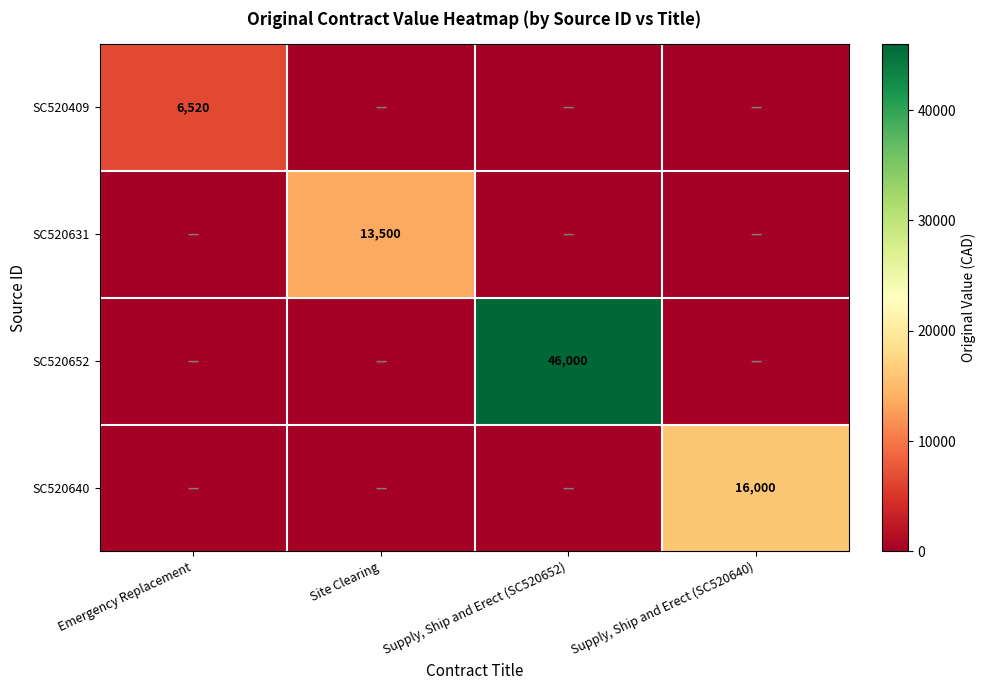

At which category is the sum across all series the highest?

Supply, Ship and Erect (SC520652)